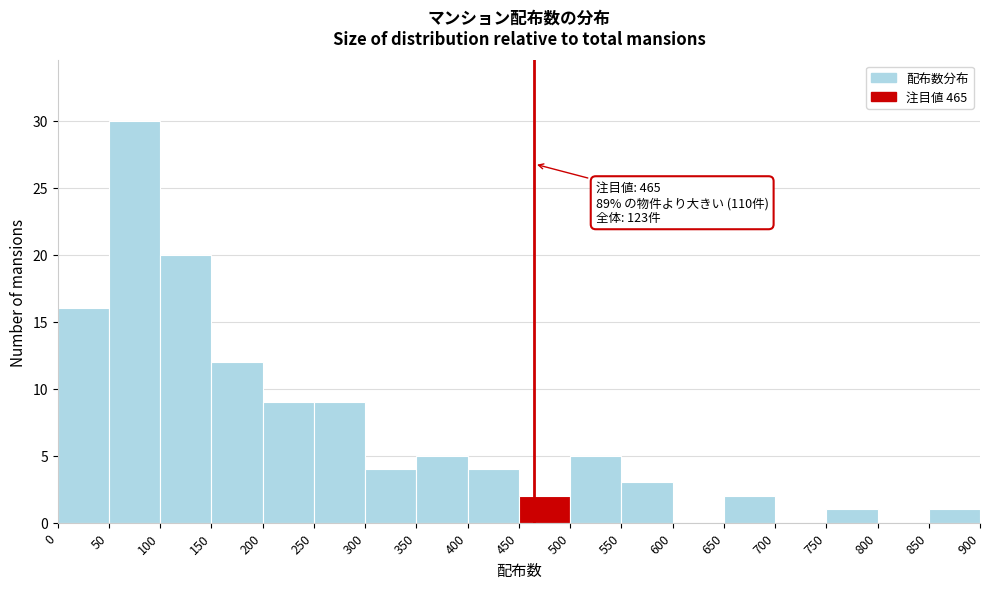

Over which range of the x-axis is the bar tallest?

50 to 100